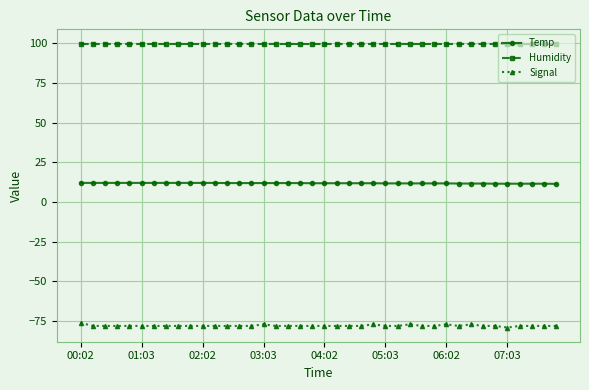

What is the highest value of the Humidity series?

99.9